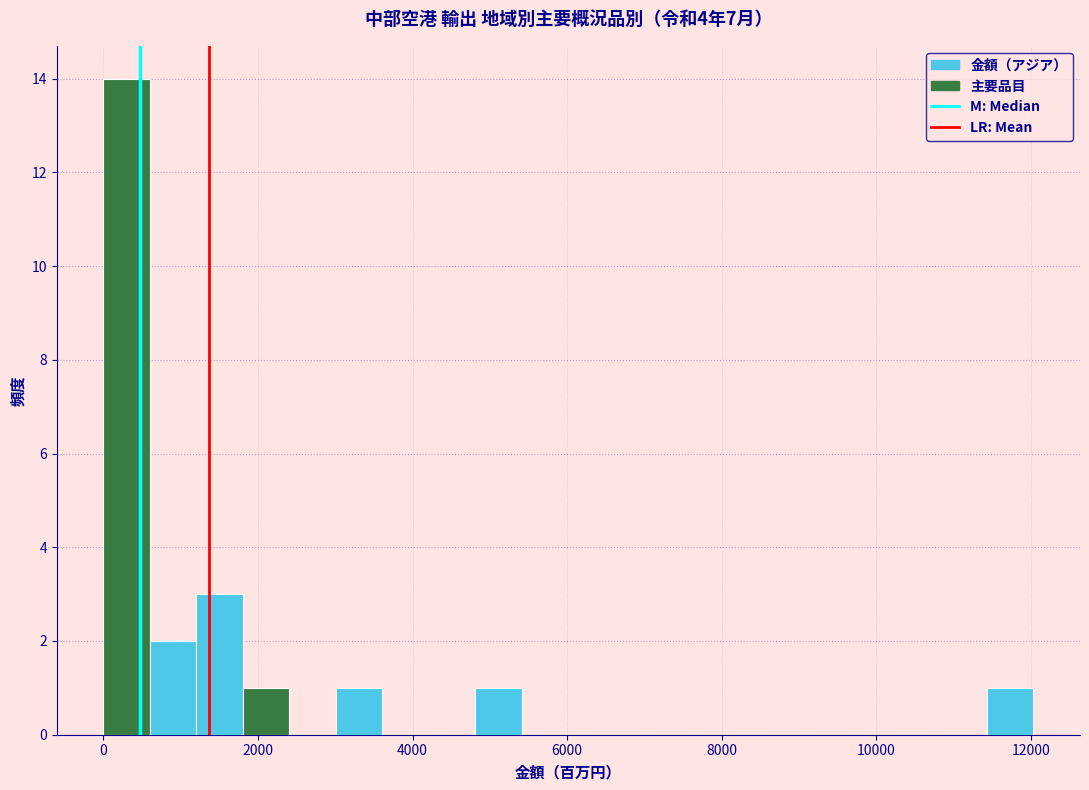

Read against the x-axis, roughly where is the centre of the tallest bar?

400